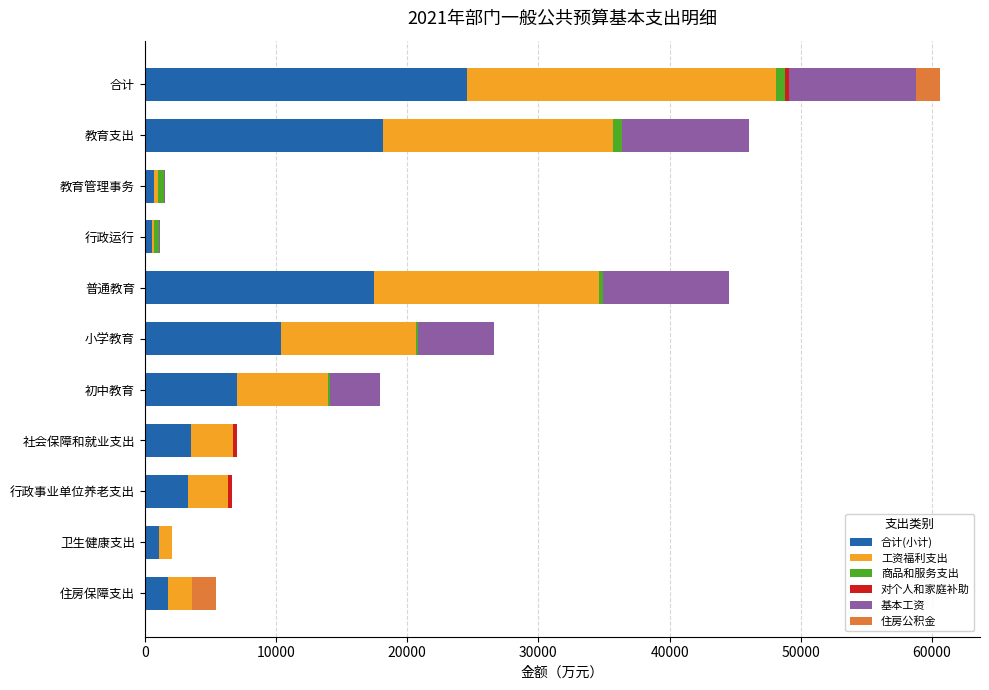

At which label does 合计(小计) reach its peak?

合计